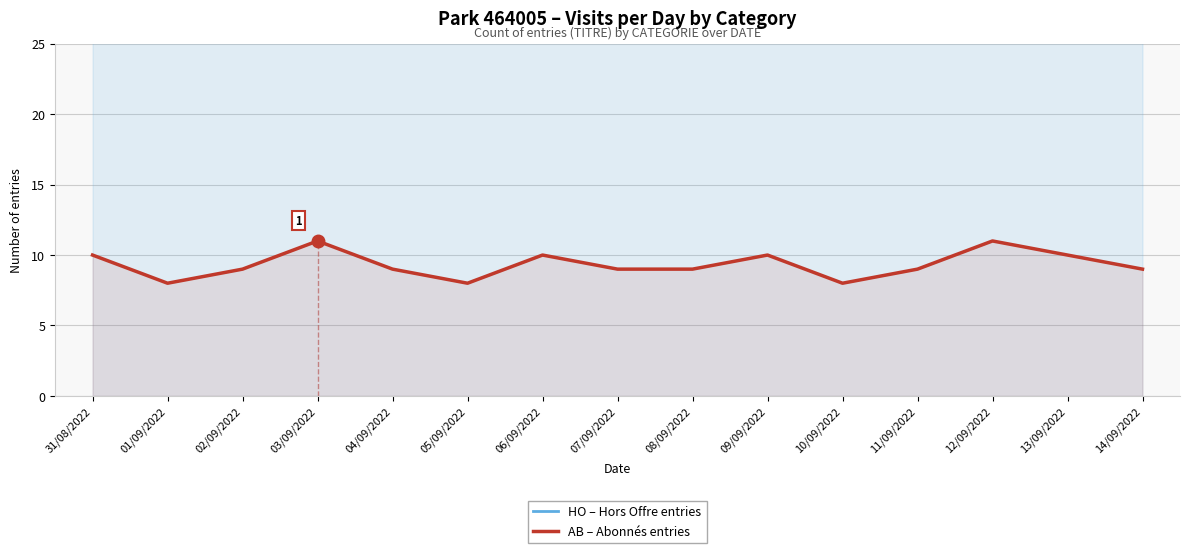

Reading right to left, what are all the values shown in this chart?

HO – Hors Offre entries: 29	33	30	28	31	29	27	28	32	27	30	31	29	28	30
AB – Abonnés entries: 9	10	11	9	8	10	9	9	10	8	9	11	9	8	10